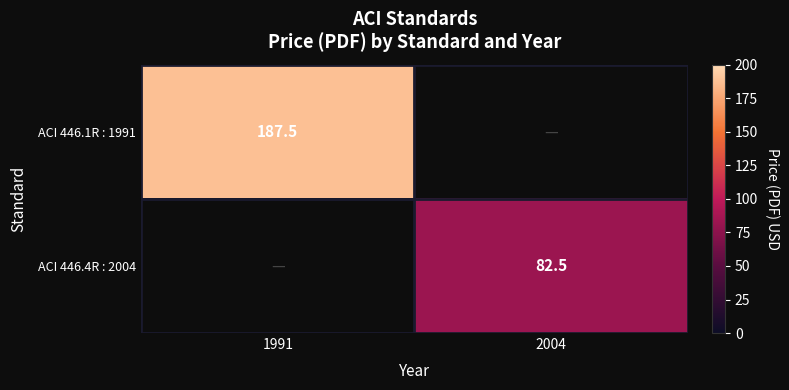

The ACI 446.4R : 2004 series shows 82.5 at 2004. True or false?

True